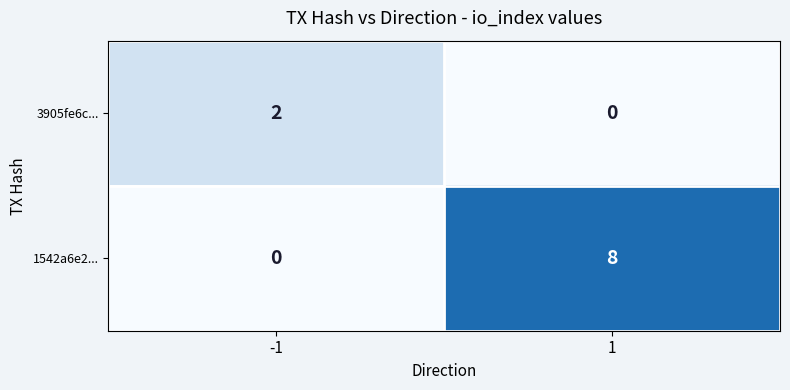

Rank the series by their average value, from highest to lowest.

1542a6e2..., 3905fe6c...